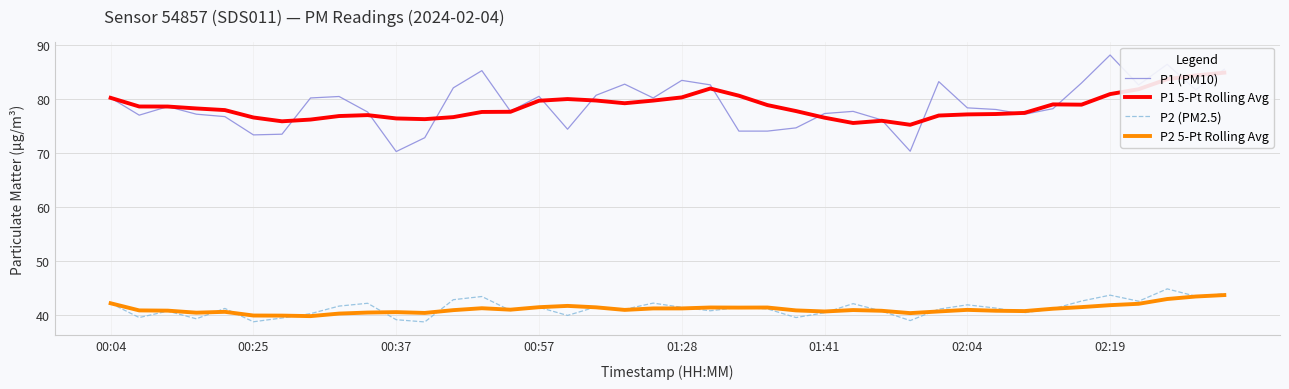

Rank the series by their maximum value, from lowest to highest.

P2 5-Pt Rolling Avg, P2 (PM2.5), P1 5-Pt Rolling Avg, P1 (PM10)